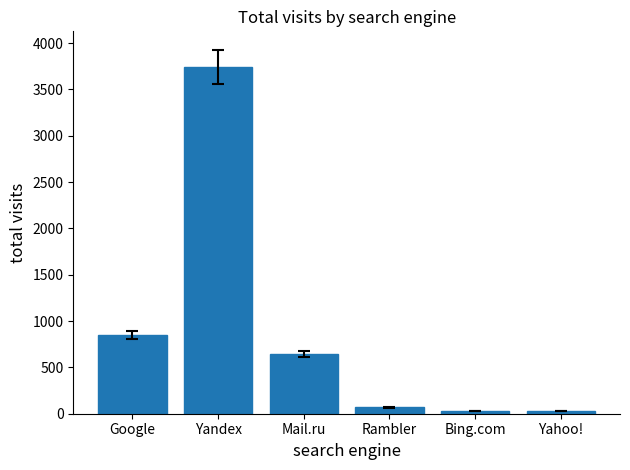

True or false: the data shows 957 at Mail.ru.

False